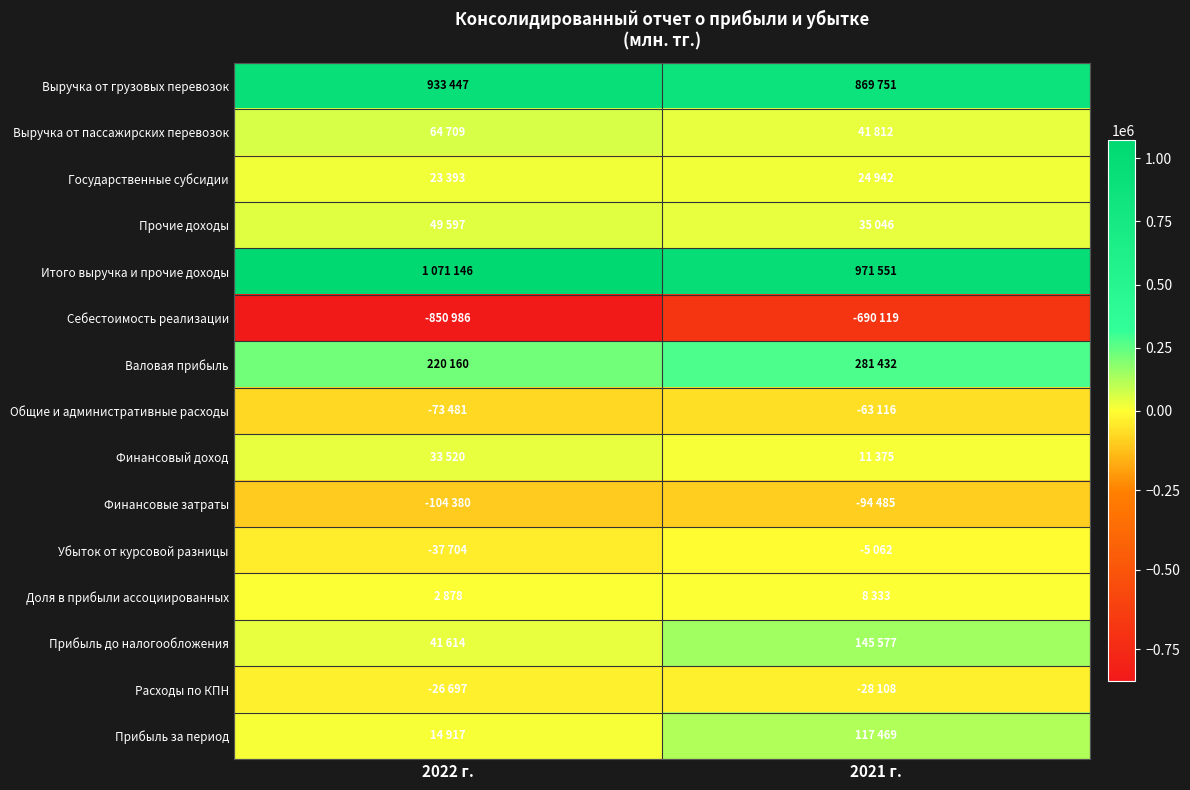

Count the number of data series in this chart.

15